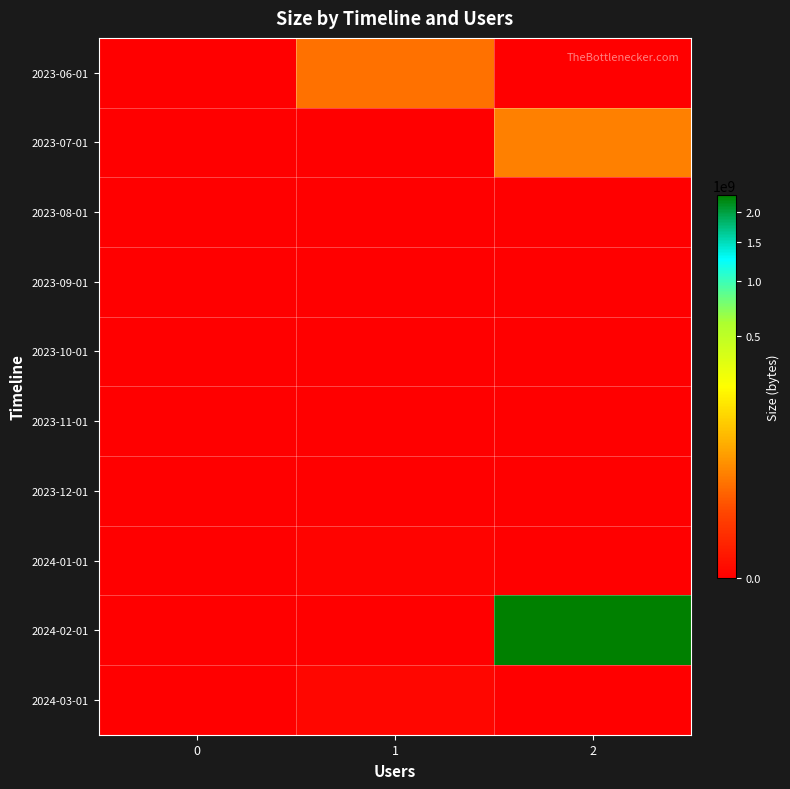

Reading left to right, what are all the values shown in this chart?

2023-06-01: 0=0	1=20639410	2=0
2023-07-01: 0=0	1=0	2=30055493
2023-08-01: 0=0	1=0	2=0
2023-09-01: 0=0	1=0	2=0
2023-10-01: 0=0	1=0	2=0
2023-11-01: 0=0	1=0	2=0
2023-12-01: 0=0	1=0	2=0
2024-01-01: 0=0	1=452	2=0
2024-02-01: 0=0	1=0	2=2327623513
2024-03-01: 0=0	1=3666	2=0